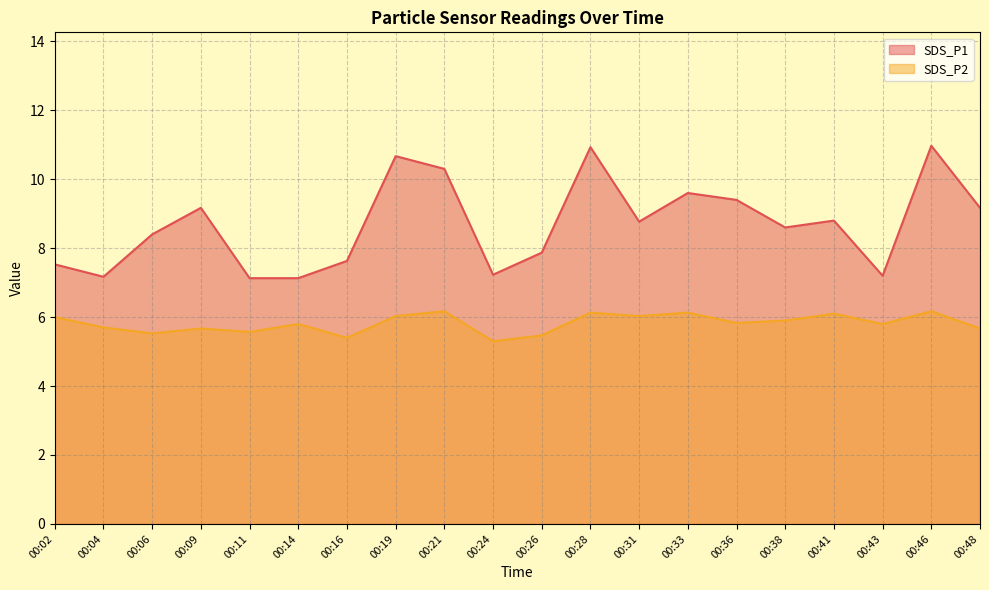

In SDS_P2, how many points are higher than both neighbors (excluding endpoints)?

7